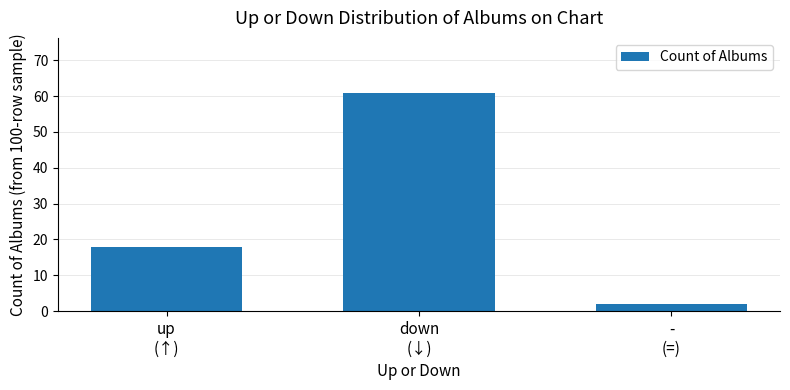

Reading right to left, what are all the values shown in this chart?

-
(=)=2	down
(↓)=61	up
(↑)=18